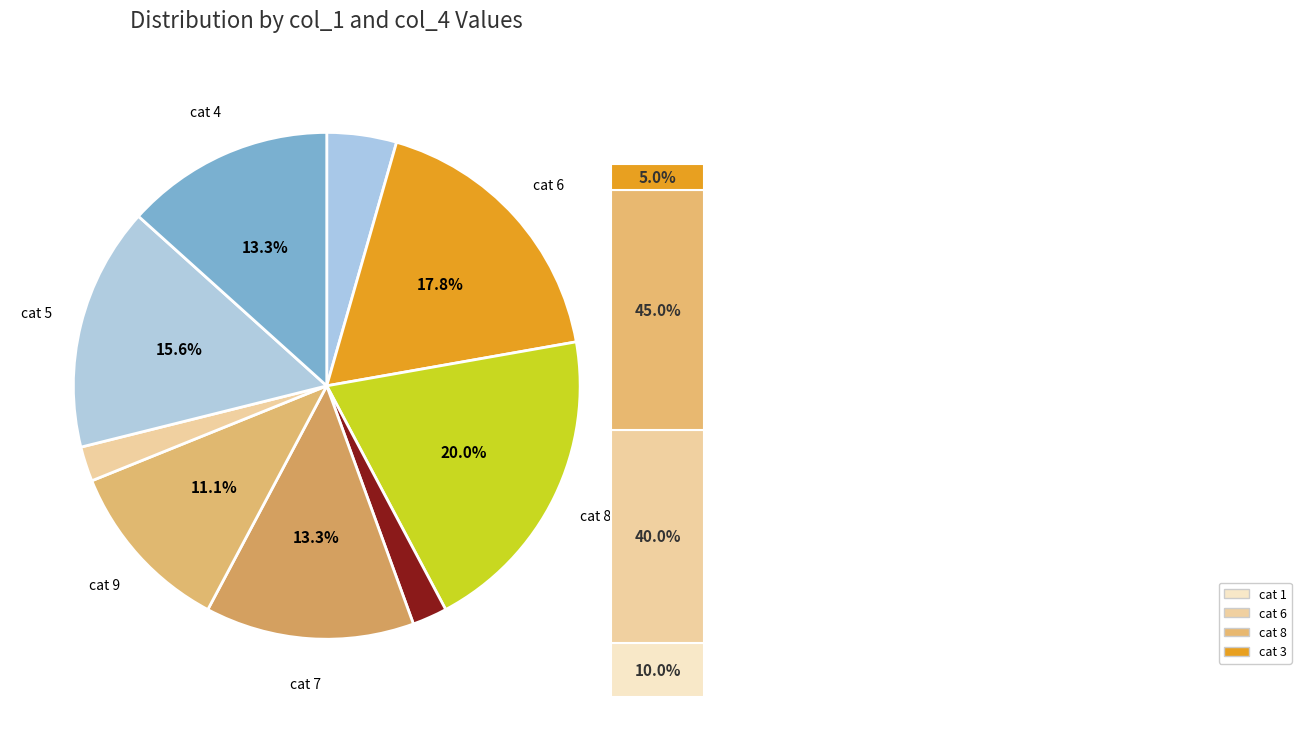

To the nearest percent, what is the difference between the largest and smallest slice percentages?

18%